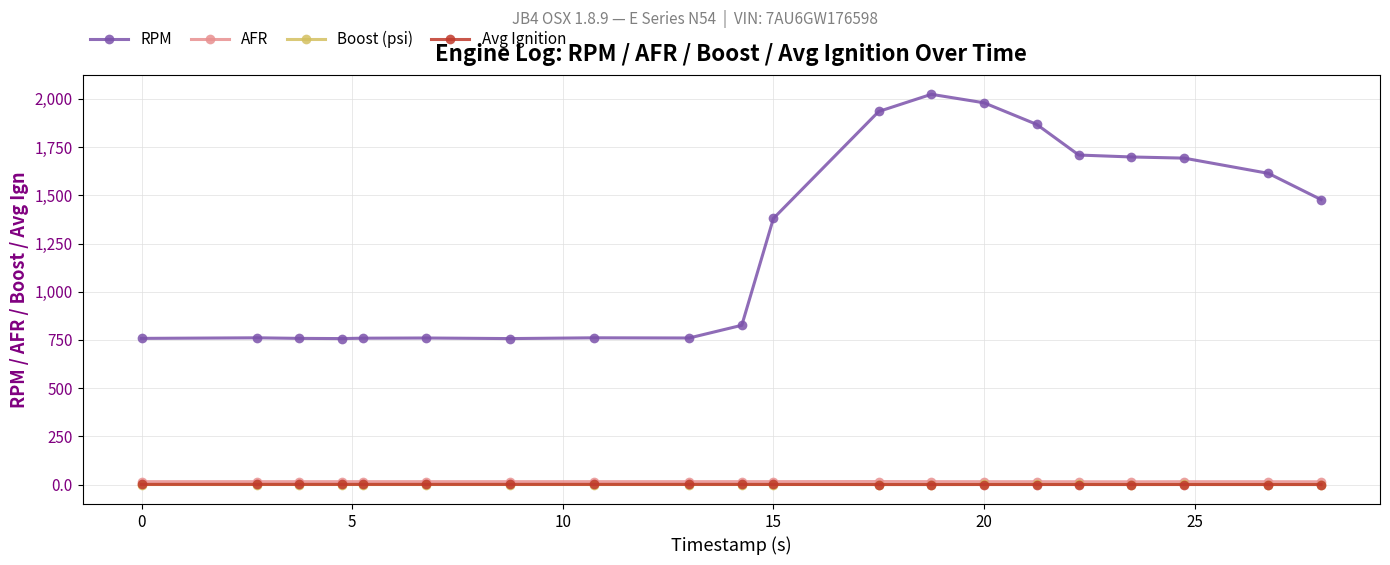

Which series has the largest total across all categories?

RPM